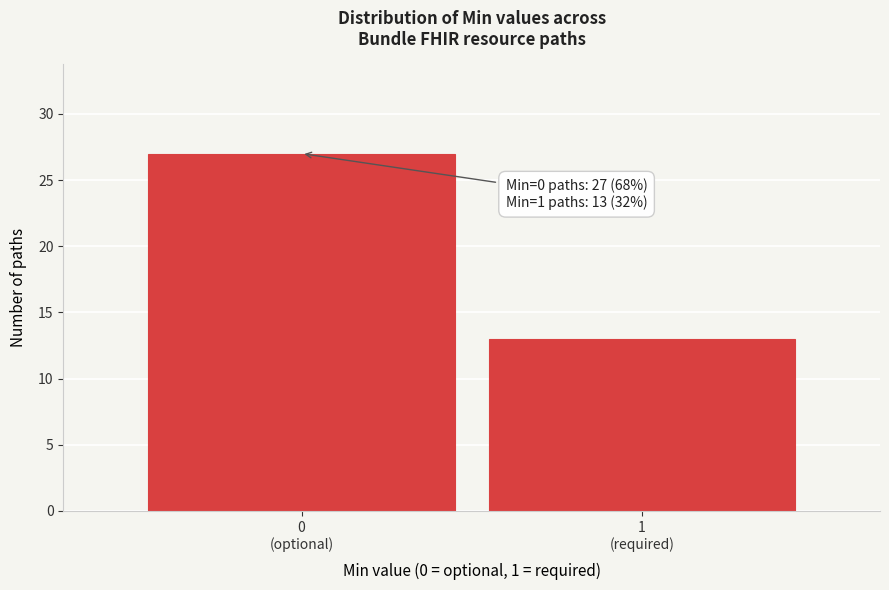

Reading left to right, extract all data points from this chart.

27	13